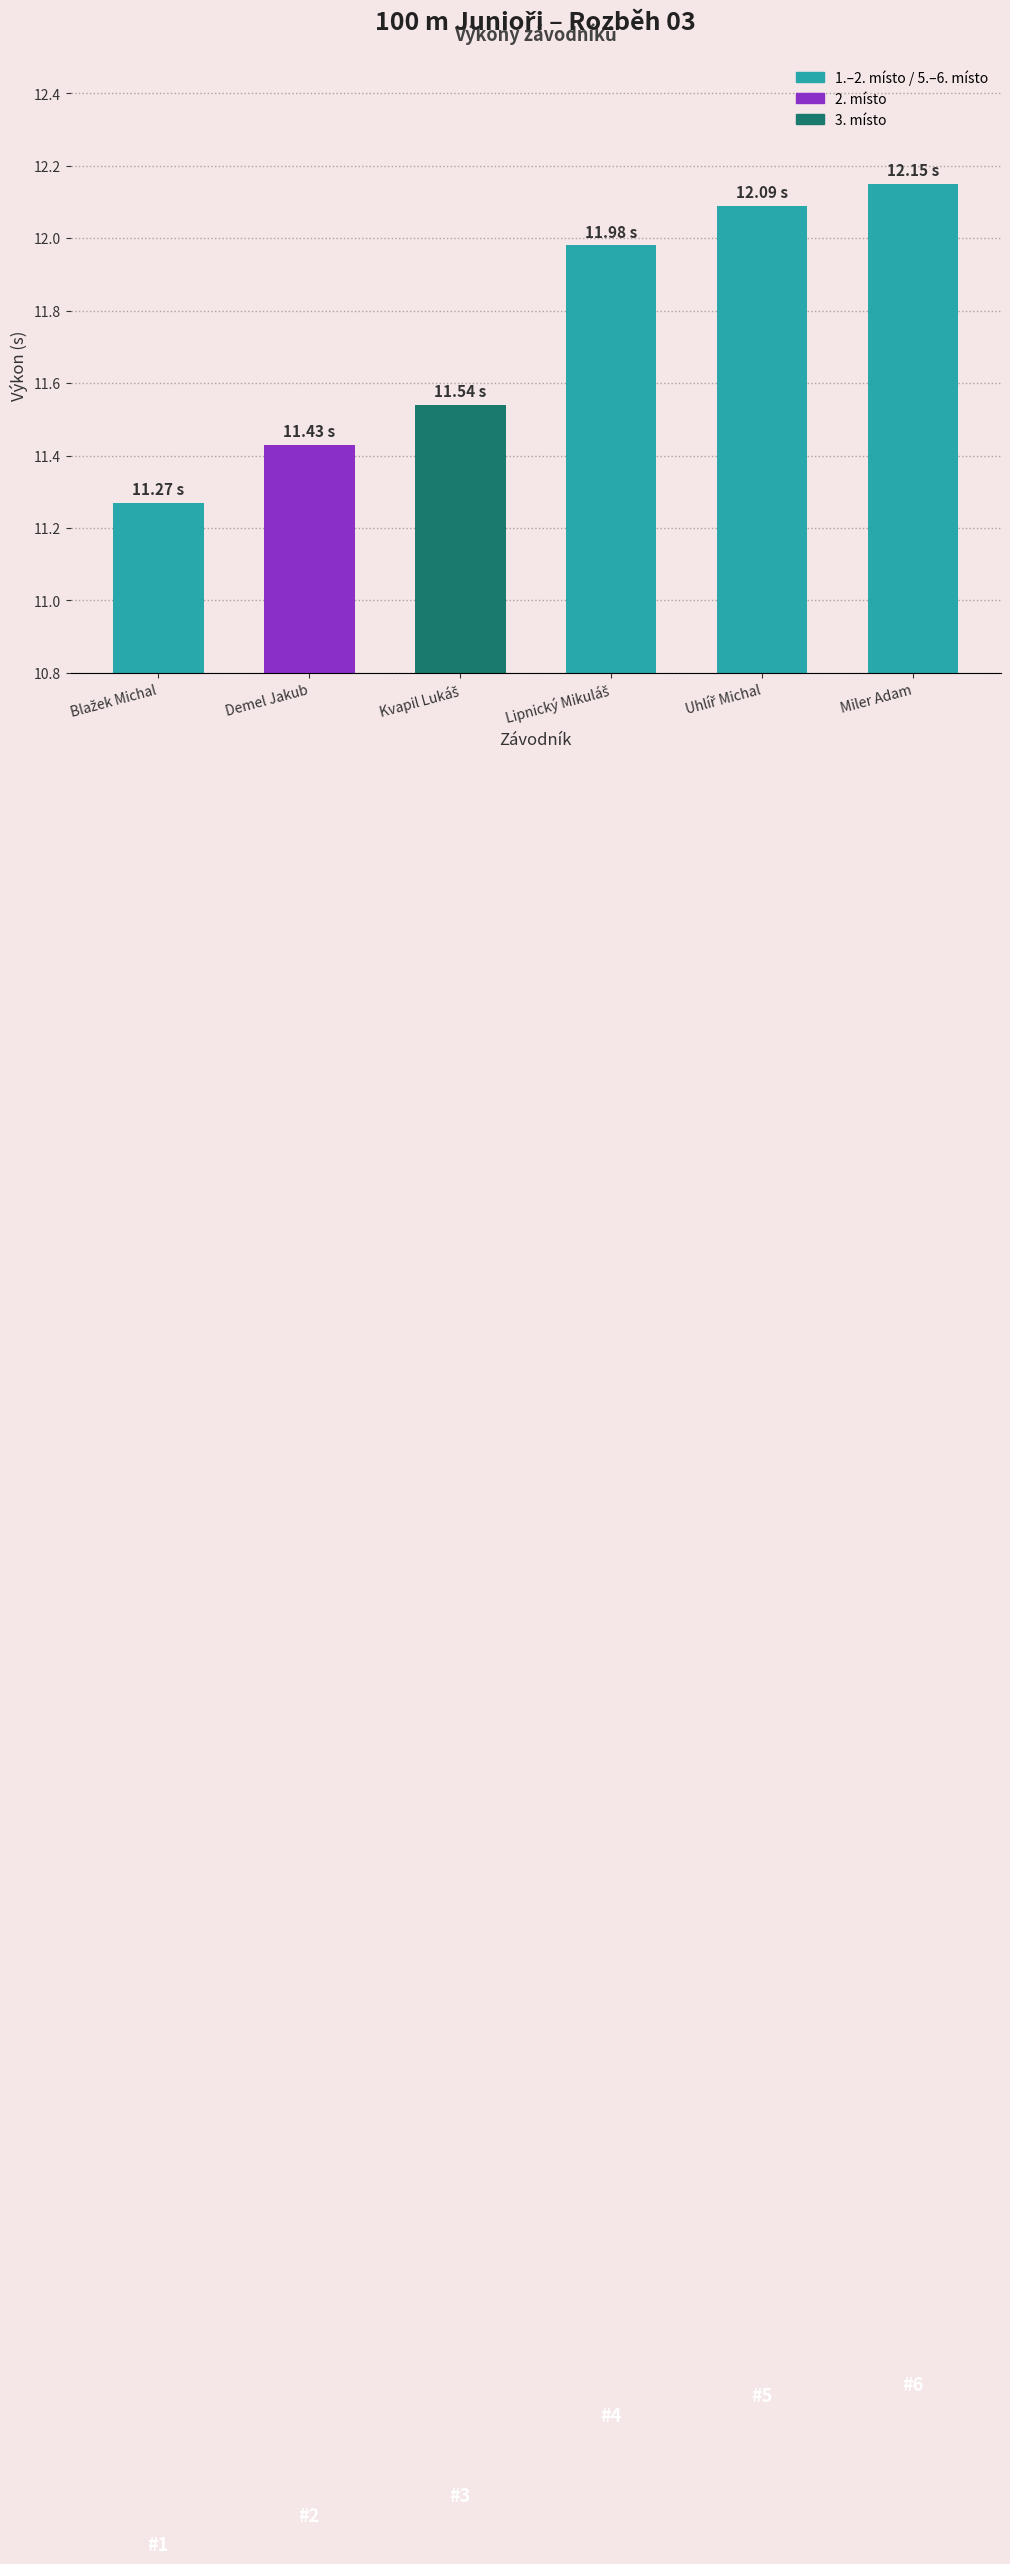

What is the average value?

11.7